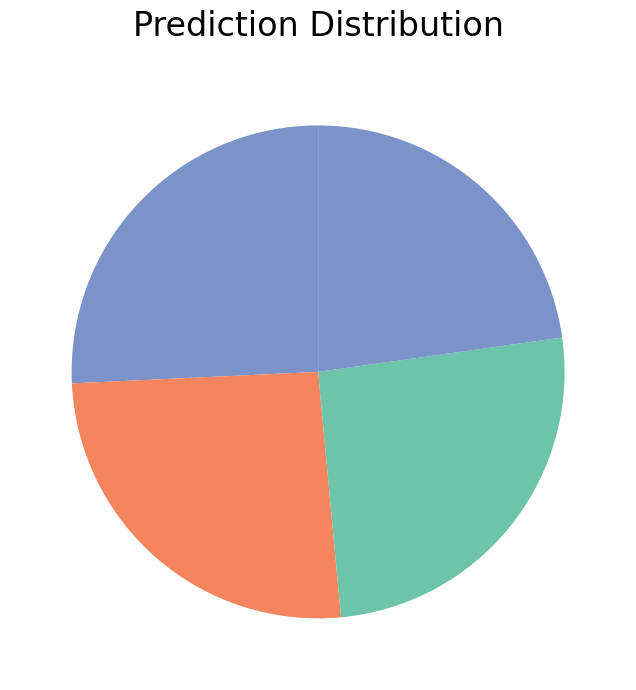

How many slices are in this pie chart?

4